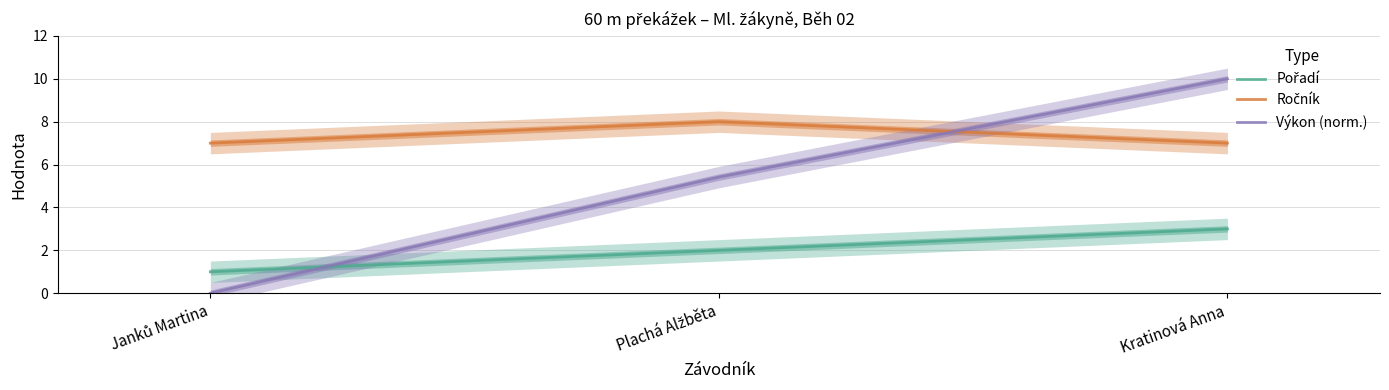

How many Pořadí values are between 1 and 3?

3